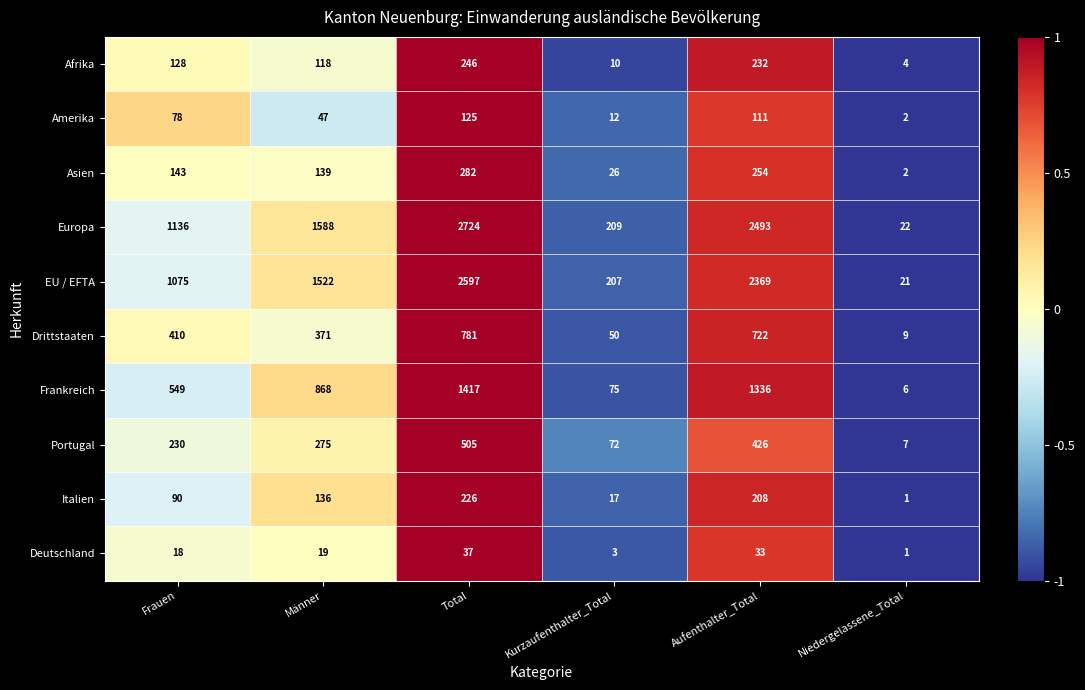

What is the approximate value of Afrika at Kurzaufenthalter_Total, to the nearest 5?

10